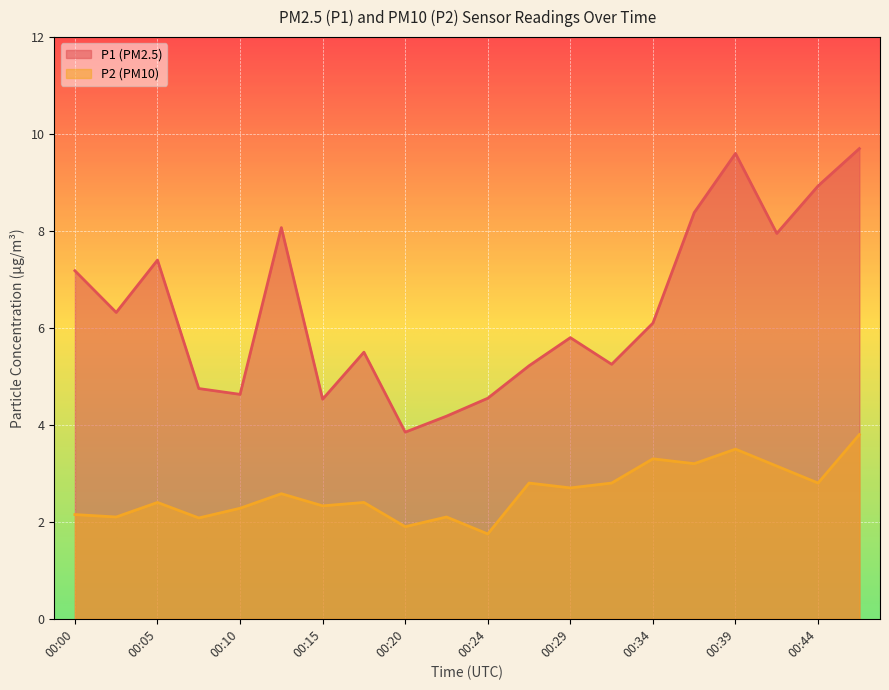

The value of P1 at 00:44 is 8.9. True or false?

True